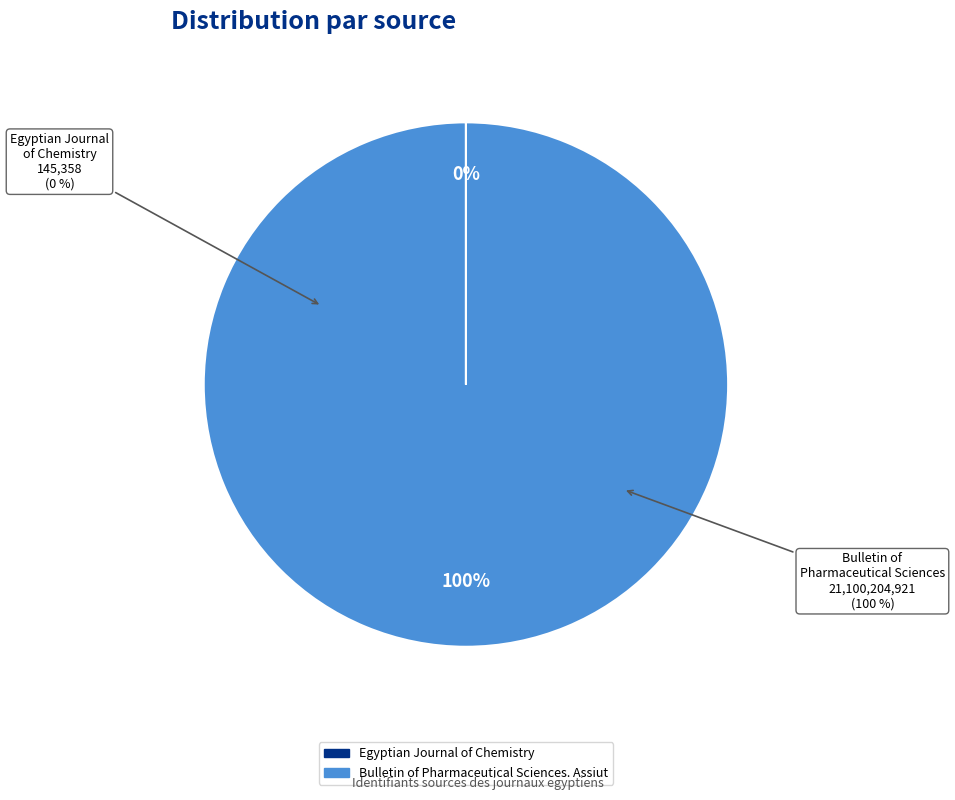

What is the change in value from Egyptian Journal of Chemistry to Bulletin of Pharmaceutical Sciences. Assiut?

+21100059563